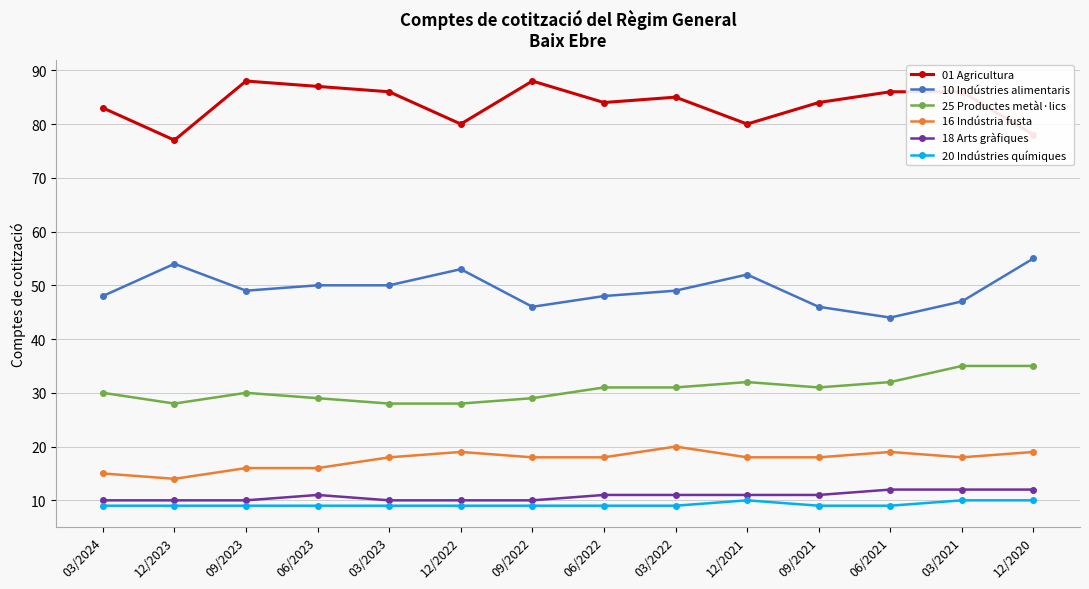

At which category does 25 Productes metàl·lics reach its first local valley?

12/2023